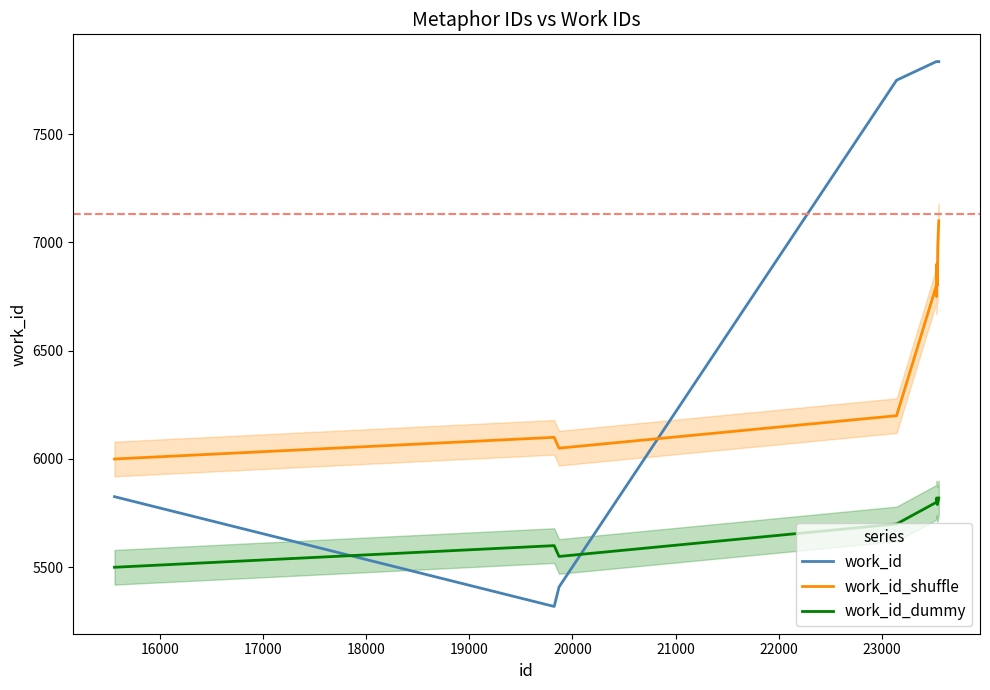

How many interior local peaks does the work_id_dummy series have?

2